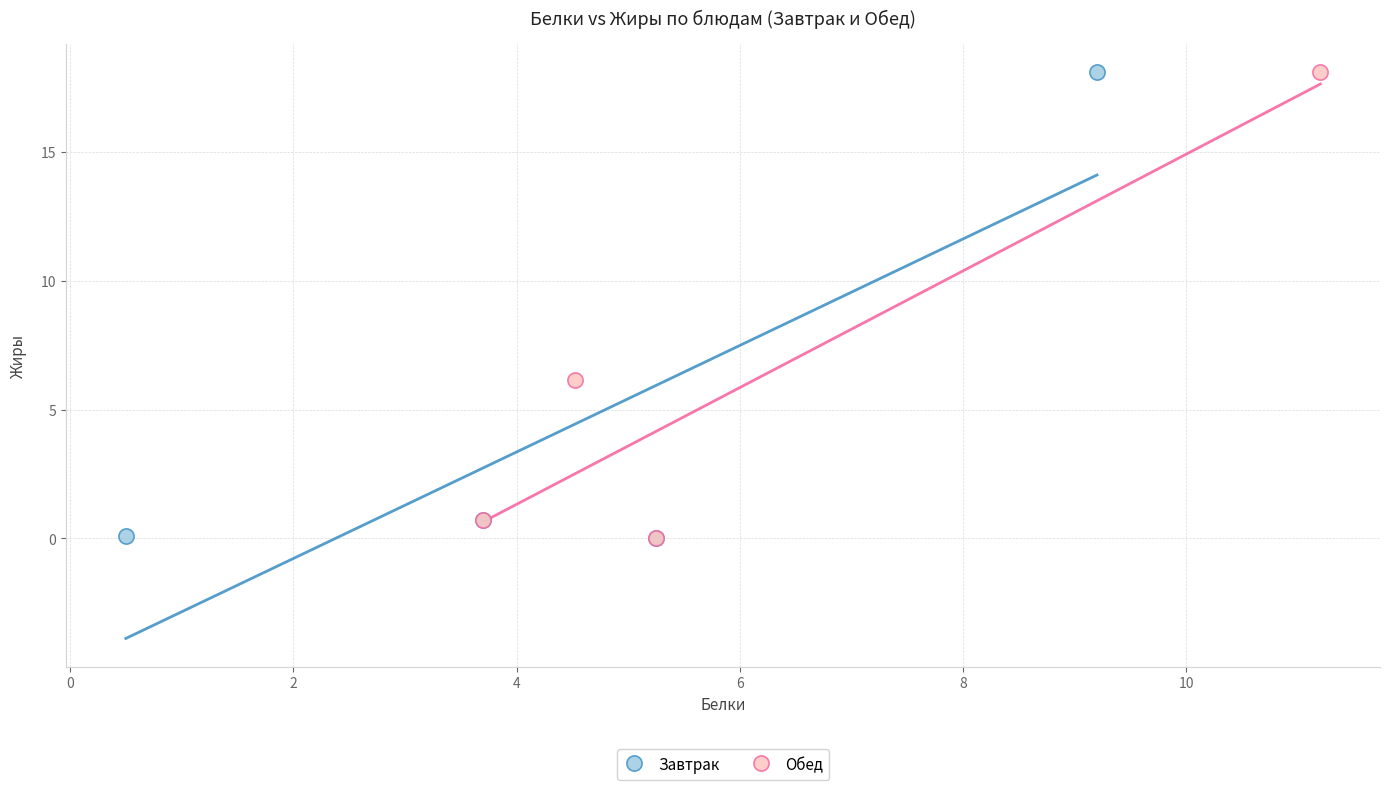

What are all the series names shown in the legend?

Завтрак, Обед